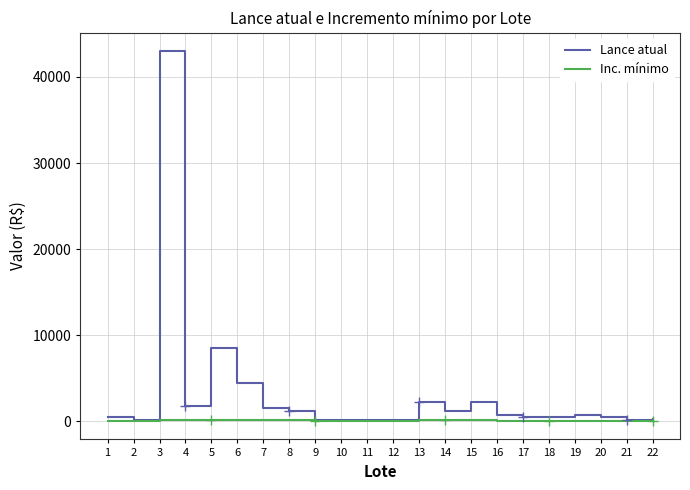

At which category is the sum across all series the highest?

3